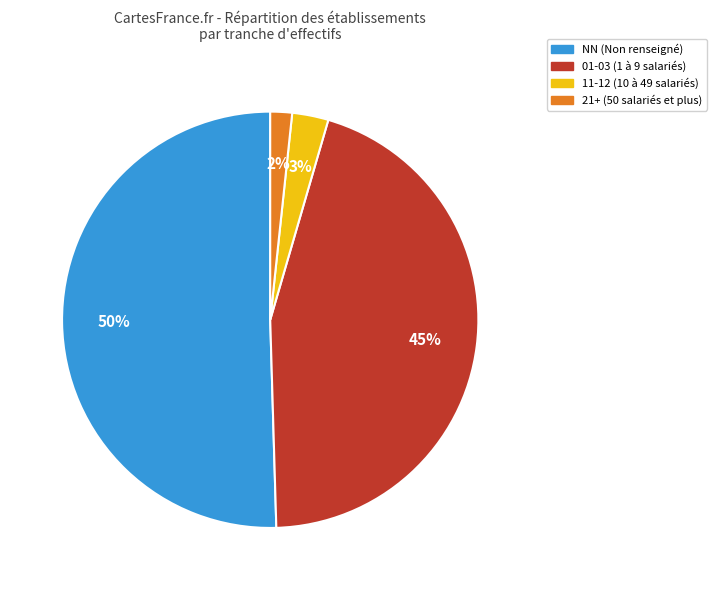

To the nearest percent, what is the average slice percentage?

25%